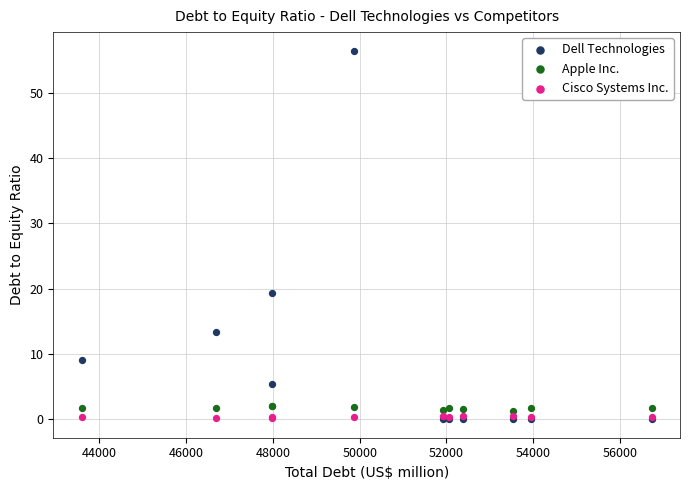

In the Dell Technologies series, what Y value is closest to 28?

19.4